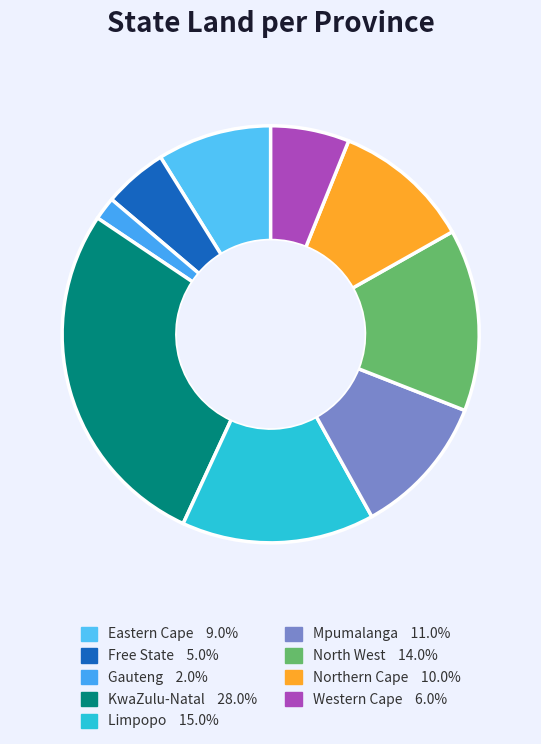

Is it true that Eastern Cape is 21% of the pie?

False